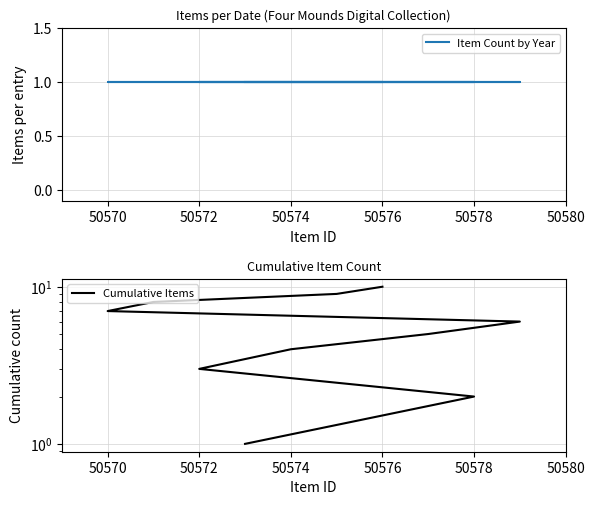

What position from the left is 50572?

3